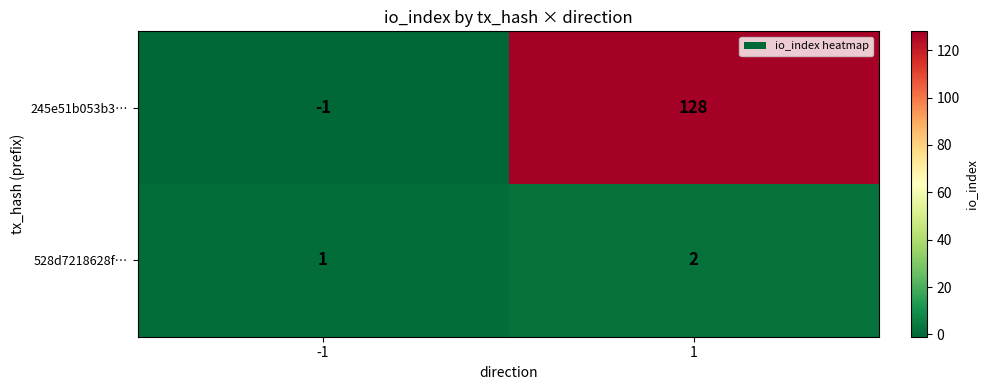

What is the greatest value displayed?

128